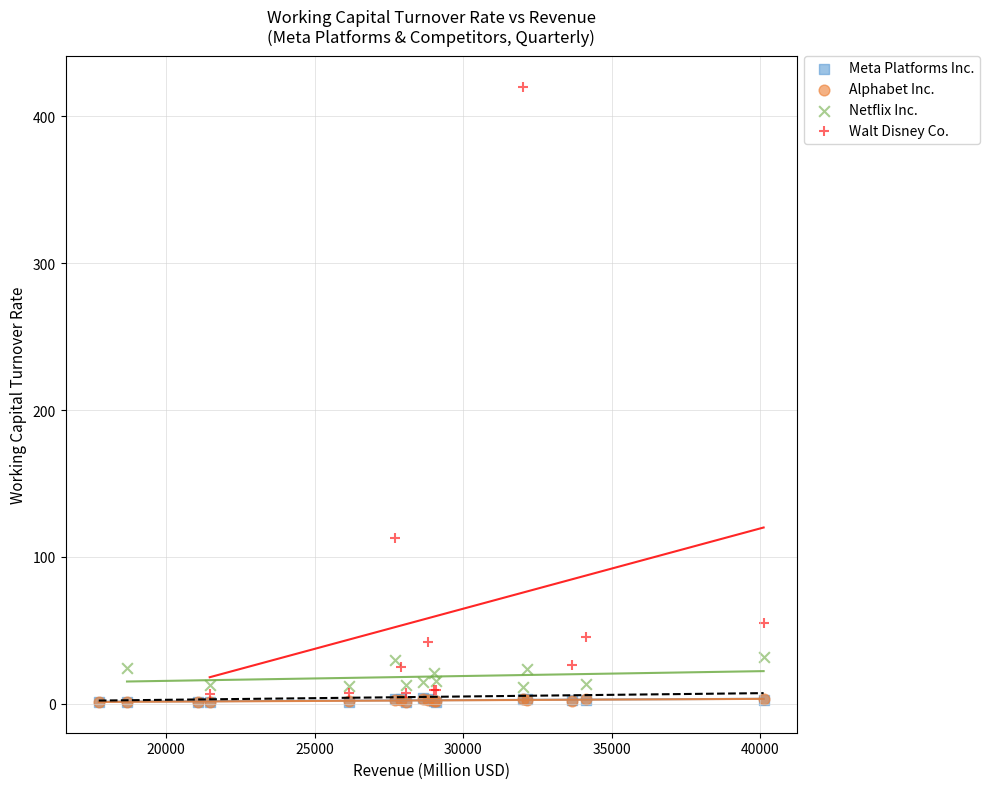

What are all the series names shown in the legend?

Meta Platforms Inc., Alphabet Inc., Netflix Inc., Walt Disney Co.